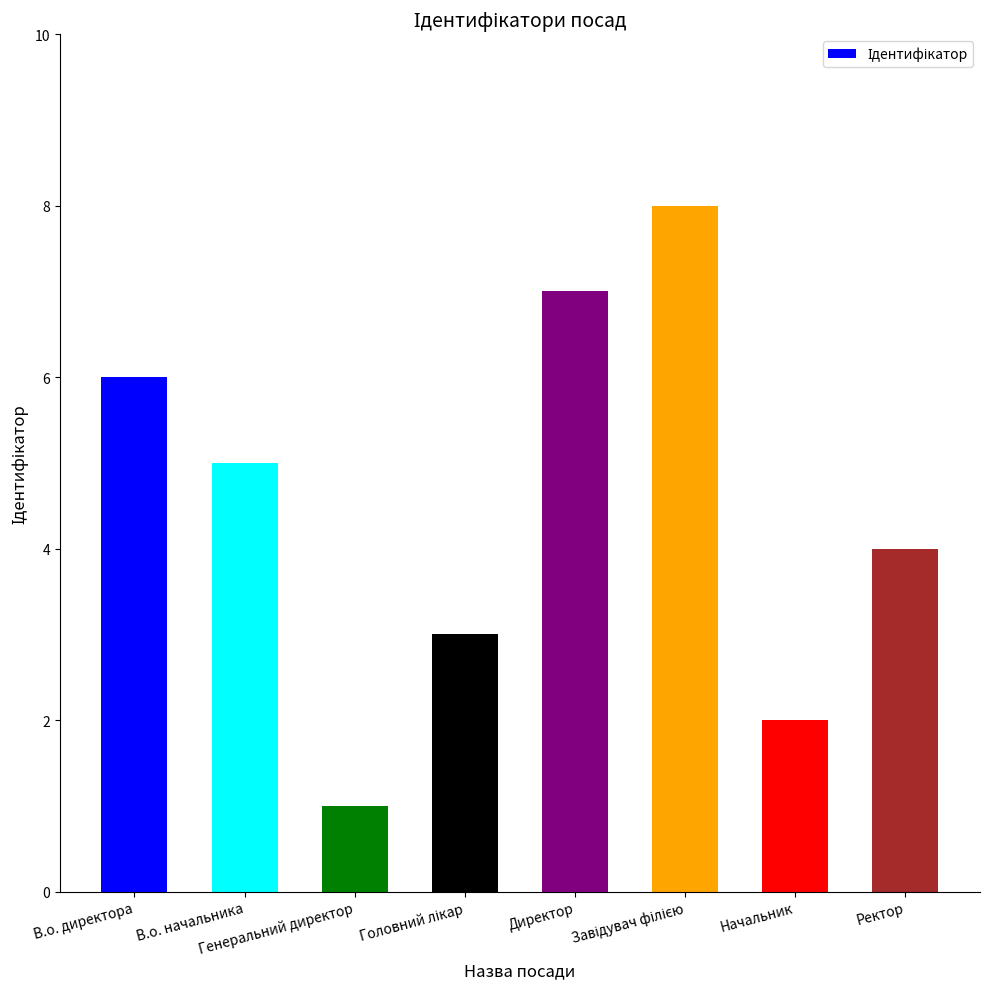

What is the greatest value displayed?

8